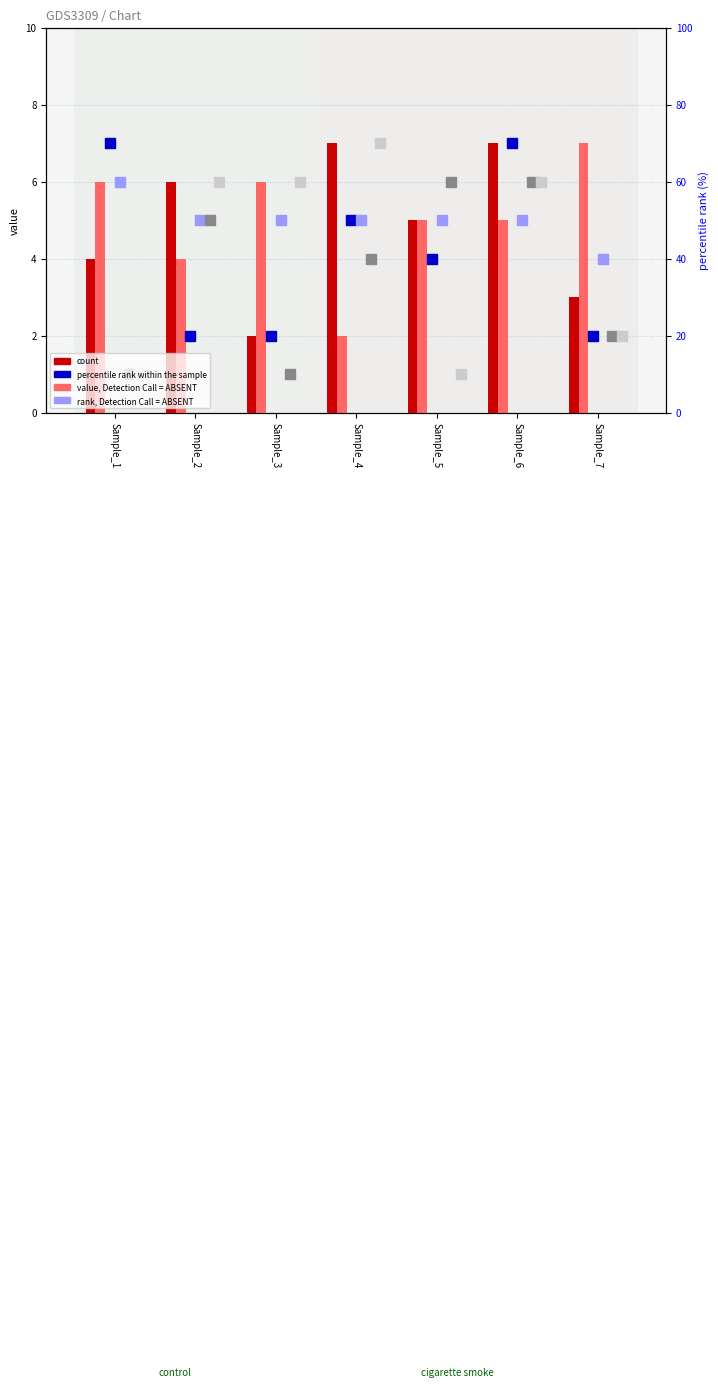

At how many categories does at least one series exceed 3?

7